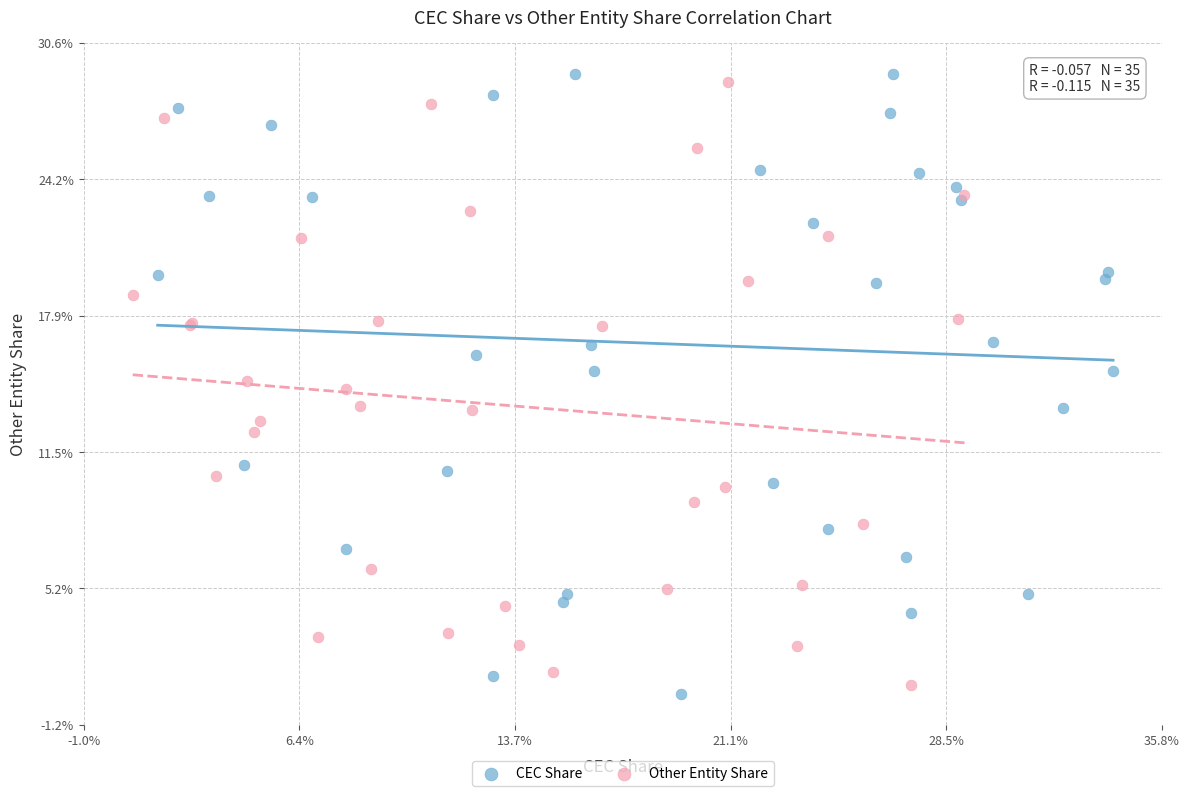

Which series has the largest Y range (max minus min)?

CEC Share